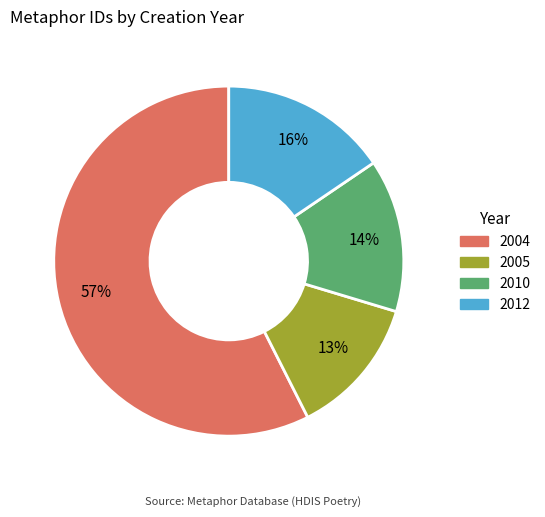

To the nearest percent, what is the average slice percentage?

25%